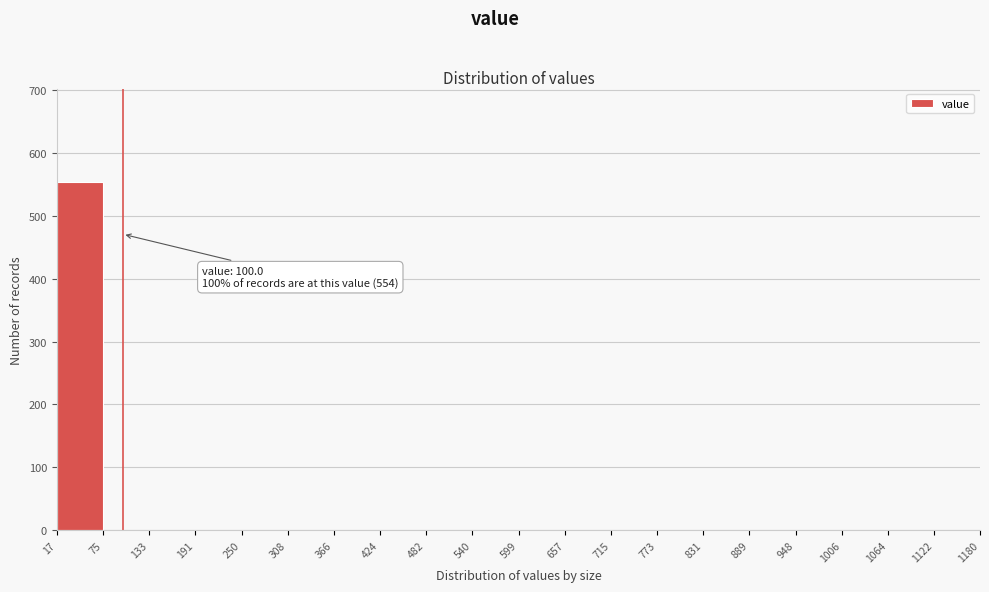

Which range on the x-axis has the tallest bar?

17 to 75